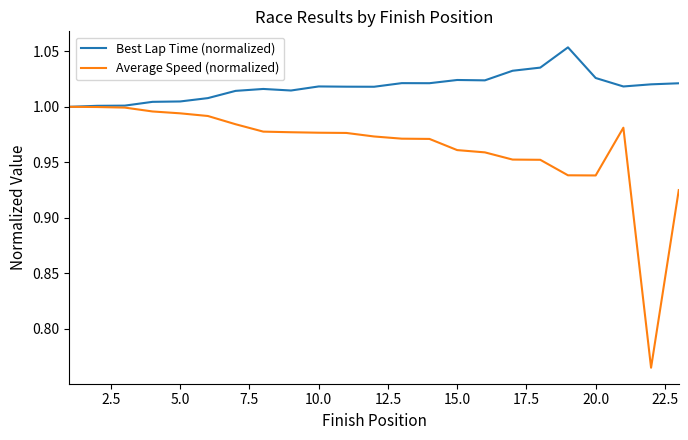

How many categories are shown in the chart?

23